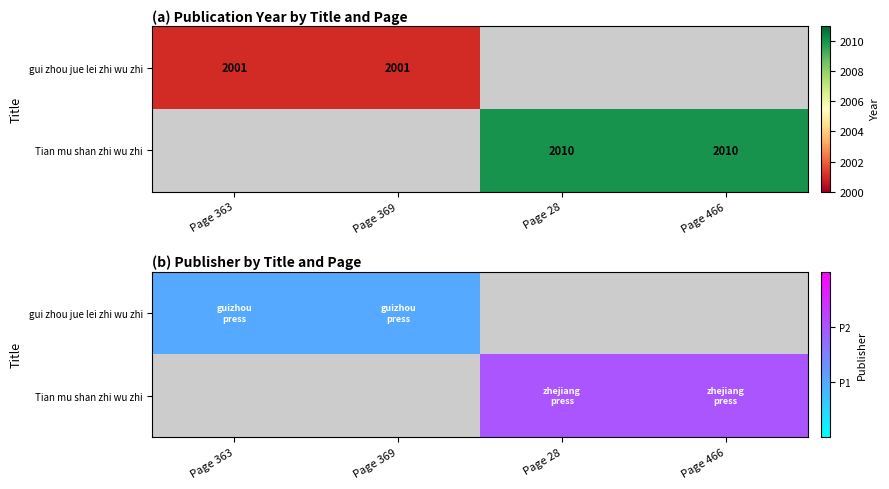

How many categories are shown in the chart?

4